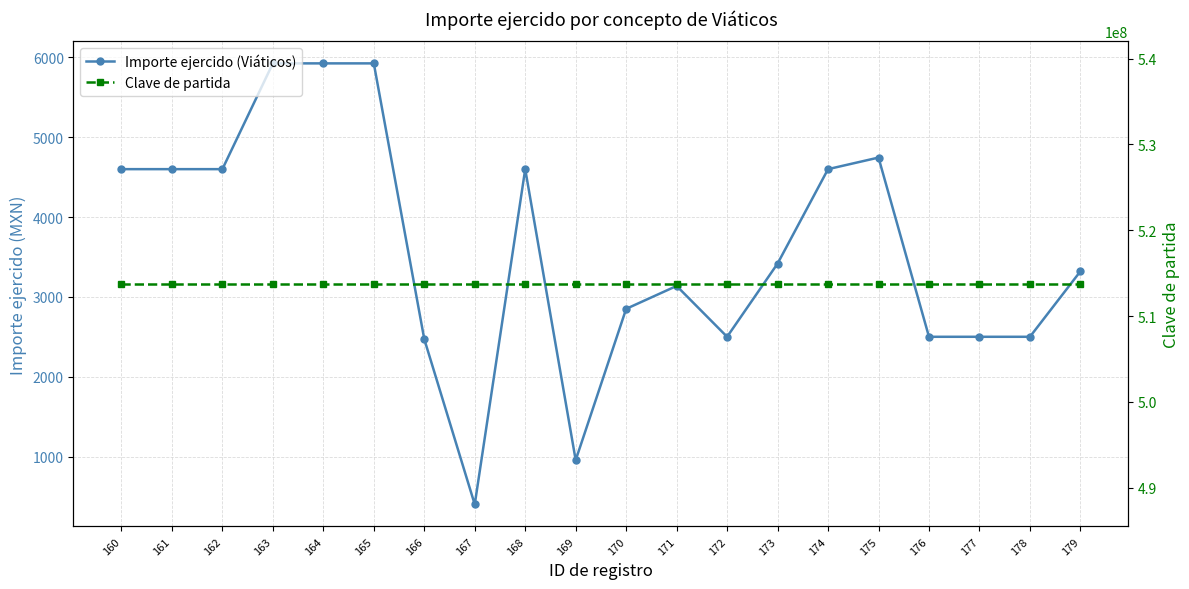

At which label is Clave de partida closest to 513750001?

160